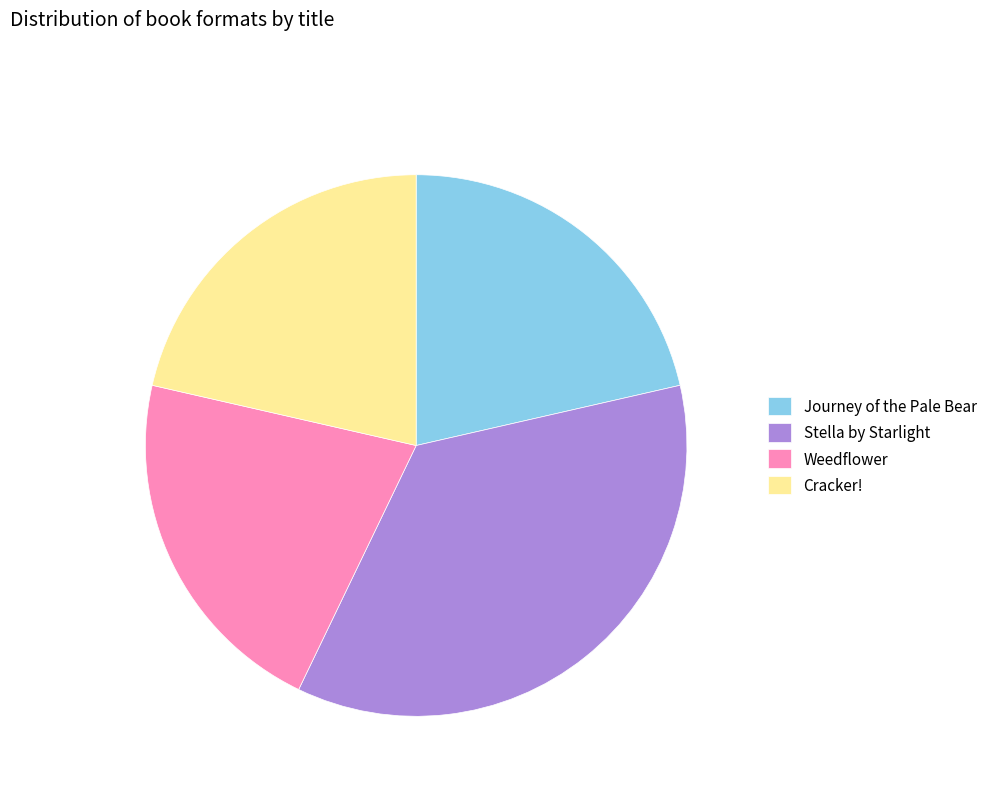

Is Journey of the Pale Bear the majority of the pie?

No